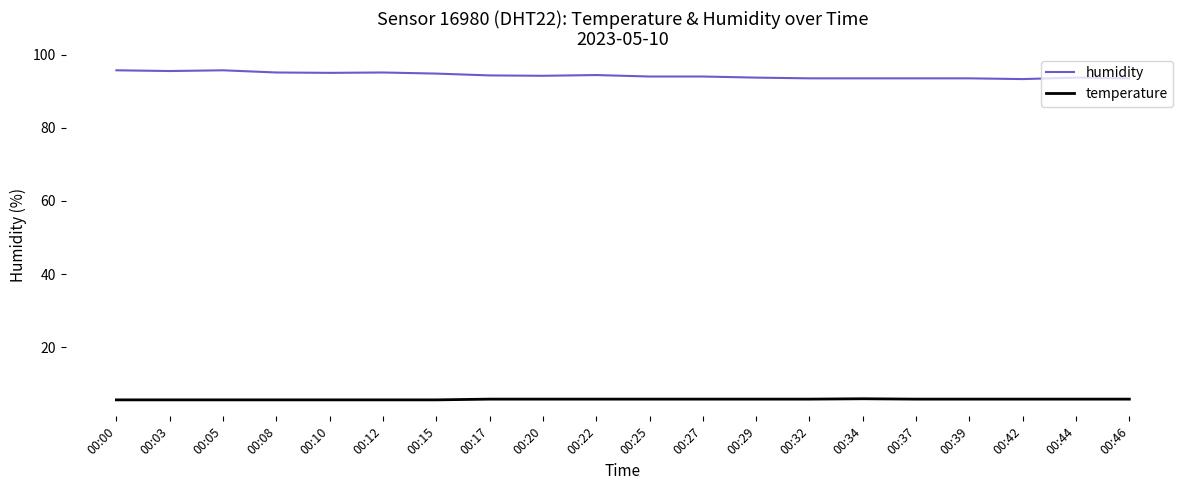

What is the maximum value shown in the chart?

95.7